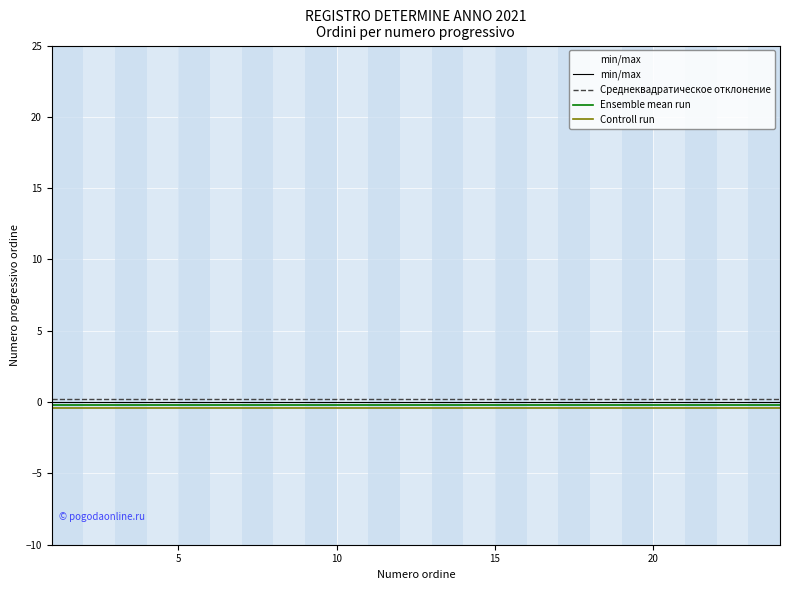

Reading left to right, extract all data points from this chart.

min/max: 0.0	0.0	0.0	0.0	0.0	0.0	0.0	0.0	0.0	0.0	0.0	0.0	0.0	0.0	0.0	0.0	0.0	0.0	0.0	0.0	0.0	0.0	0.0	0.0
Среднеквадратическое отклонение: 0.2	0.2	0.2	0.2	0.2	0.2	0.2	0.2	0.2	0.2	0.2	0.2	0.2	0.2	0.2	0.2	0.2	0.2	0.2	0.2	0.2	0.2	0.2	0.2
Ensemble mean run: -0.2	-0.2	-0.2	-0.2	-0.2	-0.2	-0.2	-0.2	-0.2	-0.2	-0.2	-0.2	-0.2	-0.2	-0.2	-0.2	-0.2	-0.2	-0.2	-0.2	-0.2	-0.2	-0.2	-0.2
Controll run: -0.4	-0.4	-0.4	-0.4	-0.4	-0.4	-0.4	-0.4	-0.4	-0.4	-0.4	-0.4	-0.4	-0.4	-0.4	-0.4	-0.4	-0.4	-0.4	-0.4	-0.4	-0.4	-0.4	-0.4